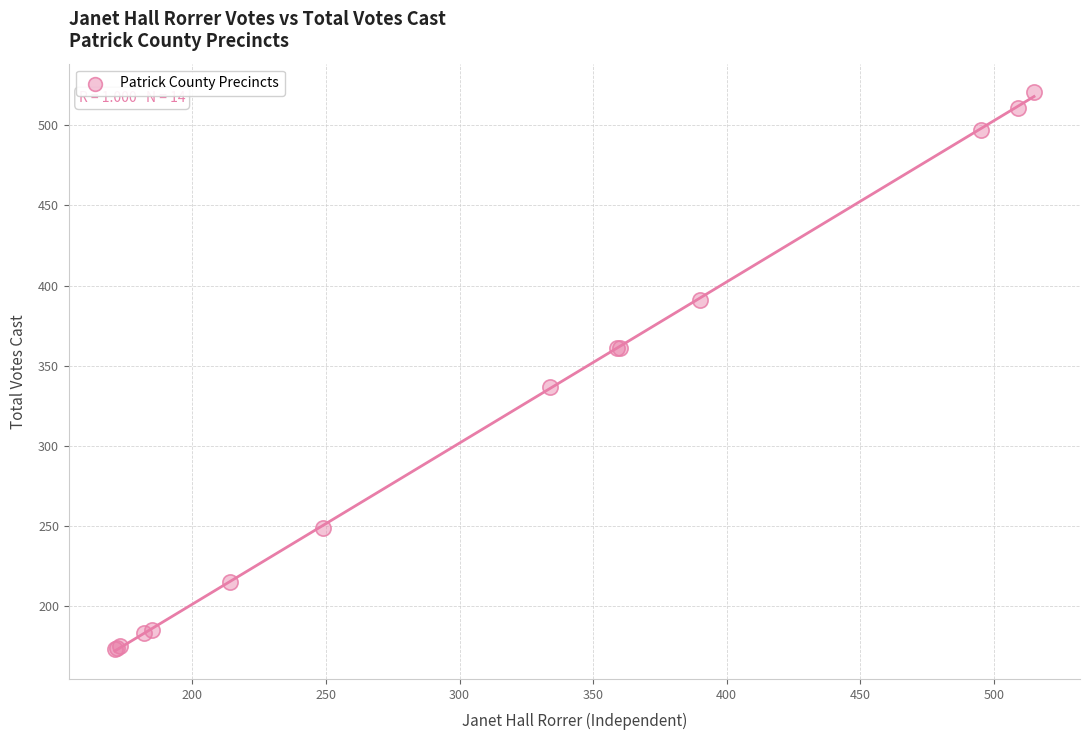

What Y value in the scatter plot is closest to 347?

337